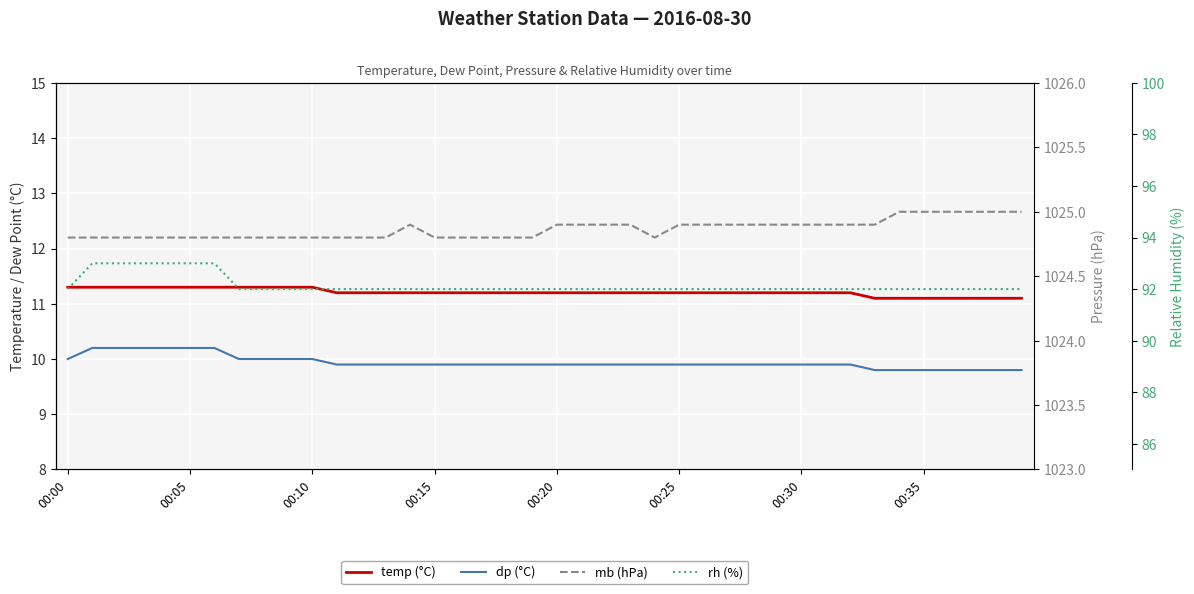

What is the sum of the rh (%) values at 31 and 25?

184.0